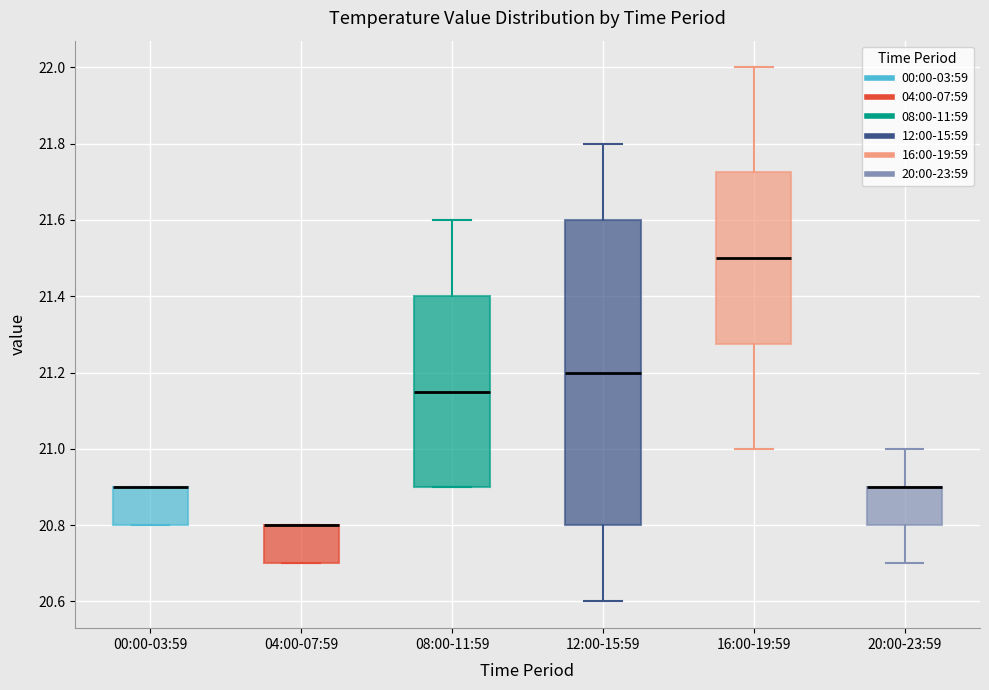

Reading left to right, read every box against the y-axis: the position of its median line, the range the box covers, and the ends of its whiskers. The values are not printed on the chart, so give them approximately, as read against the axis.

00:00-03:59: median 20.90 (drawn on the box's upper edge), box 20.80 to 20.90, whiskers 20.80 to 20.90
04:00-07:59: median 20.80 (drawn on the box's upper edge), box 20.70 to 20.80, whiskers 20.70 to 20.80
08:00-11:59: median 21.16, box 20.90 to 21.40, whiskers 20.90 to 21.60
12:00-15:59: median 21.20, box 20.80 to 21.60, whiskers 20.60 to 21.80
16:00-19:59: median 21.50, box 21.28 to 21.72, whiskers 21.00 to 22.00
20:00-23:59: median 20.90 (drawn on the box's upper edge), box 20.80 to 20.90, whiskers 20.70 to 21.00